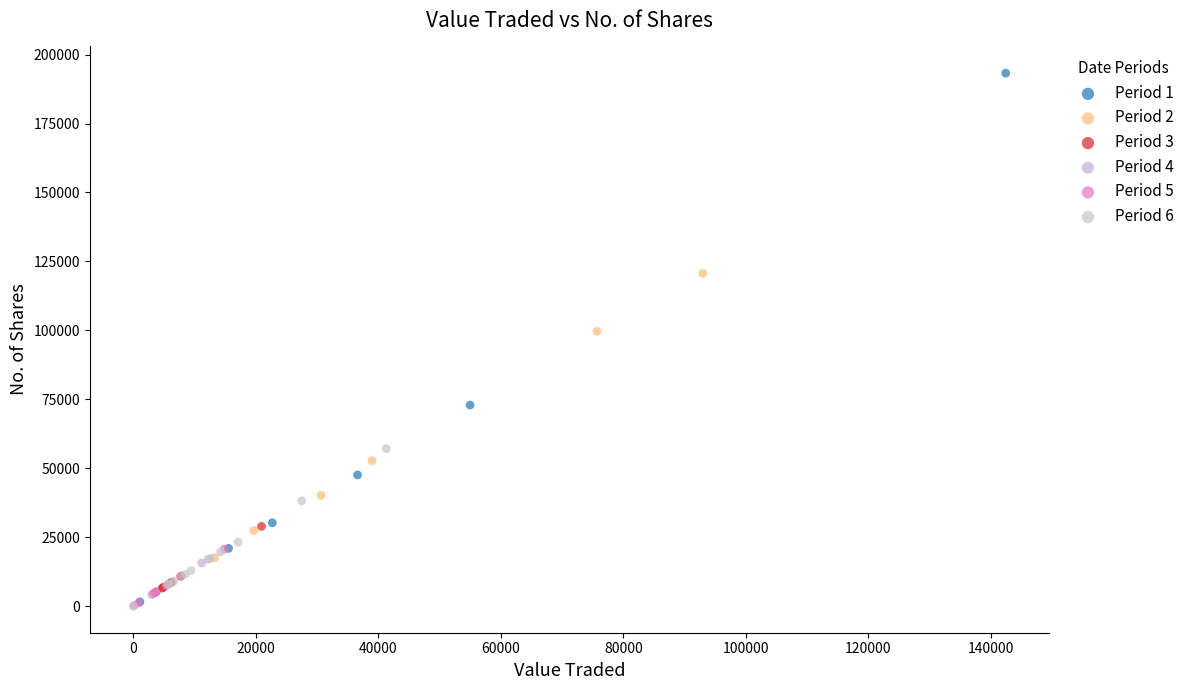

Which series has the widest spread of Y values?

Period 1